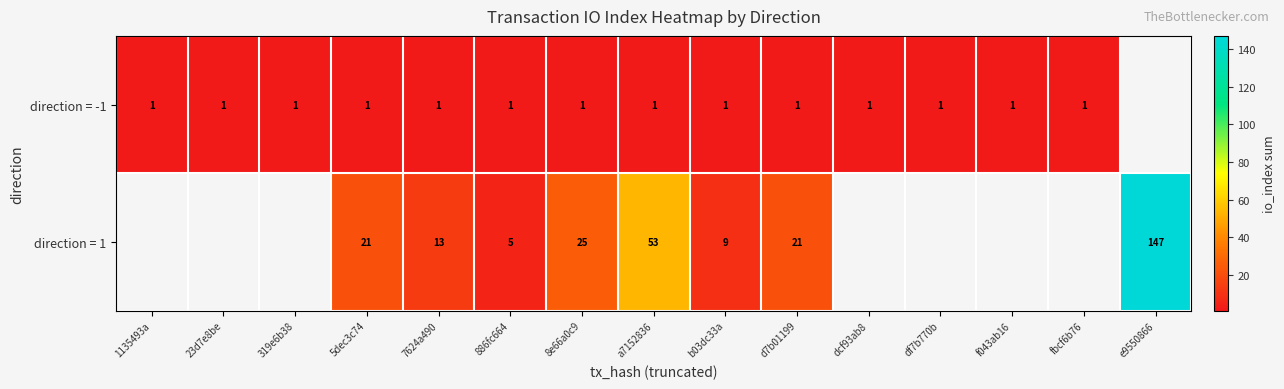

What is the difference between the highest and lowest values at 7624a490?

12